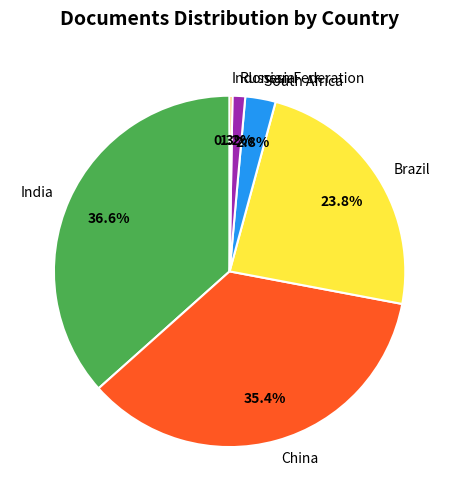

Does any single category account for the majority?

No